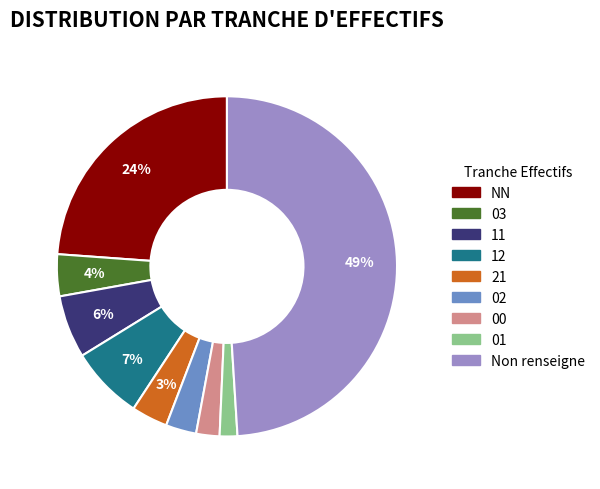

Count the number of slices in the pie.

9